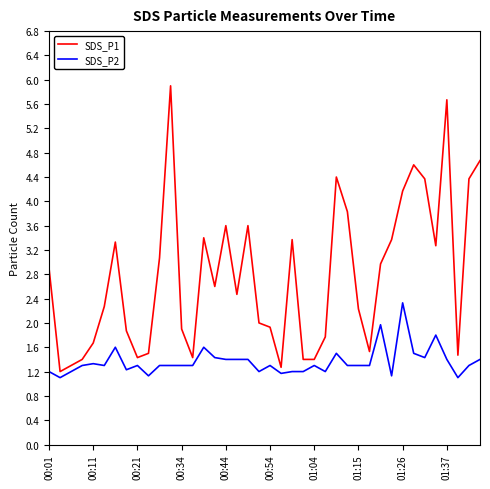

How many lines are shown in the chart?

2